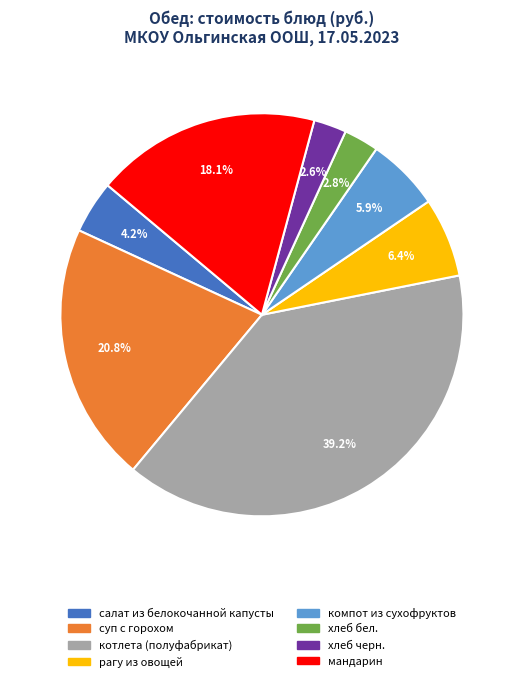

Count the number of slices in the pie.

8